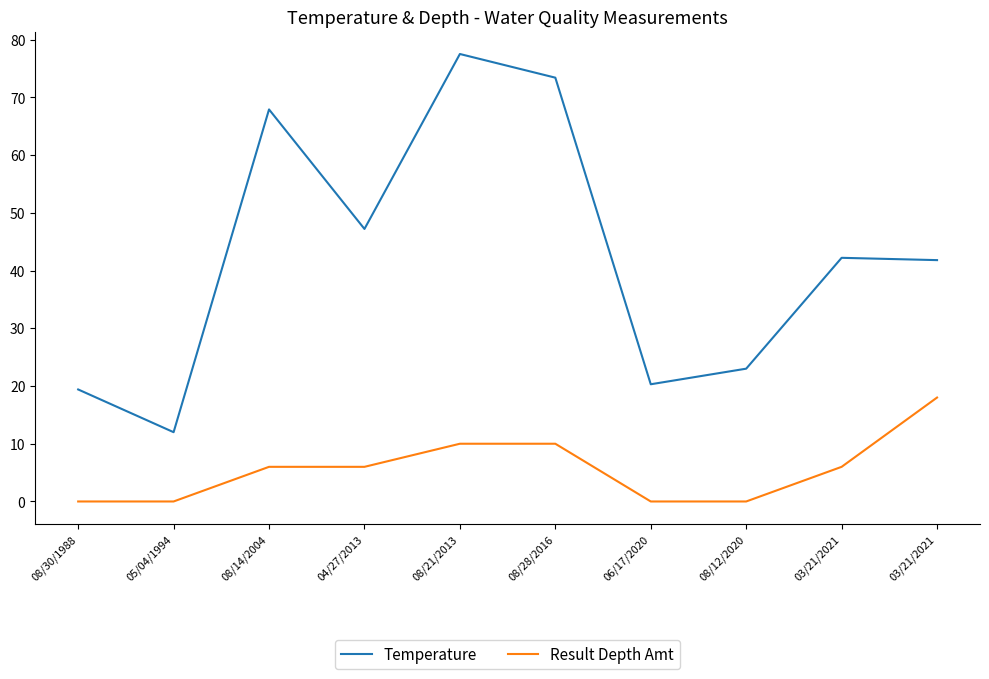

Reading right to left, list all the values displayed in this chart.

Temperature: 03/21/2021=41.8	03/21/2021=42.2	08/12/2020=23.0	06/17/2020=20.3	08/28/2016=73.4	08/21/2013=77.5	04/27/2013=47.2	08/14/2004=67.9	05/04/1994=12.0	08/30/1988=19.4
Result Depth Amt: 03/21/2021=18.0	03/21/2021=6.0	08/12/2020=0.0	06/17/2020=0.0	08/28/2016=10.0	08/21/2013=10.0	04/27/2013=6.0	08/14/2004=6.0	05/04/1994=0.0	08/30/1988=0.0